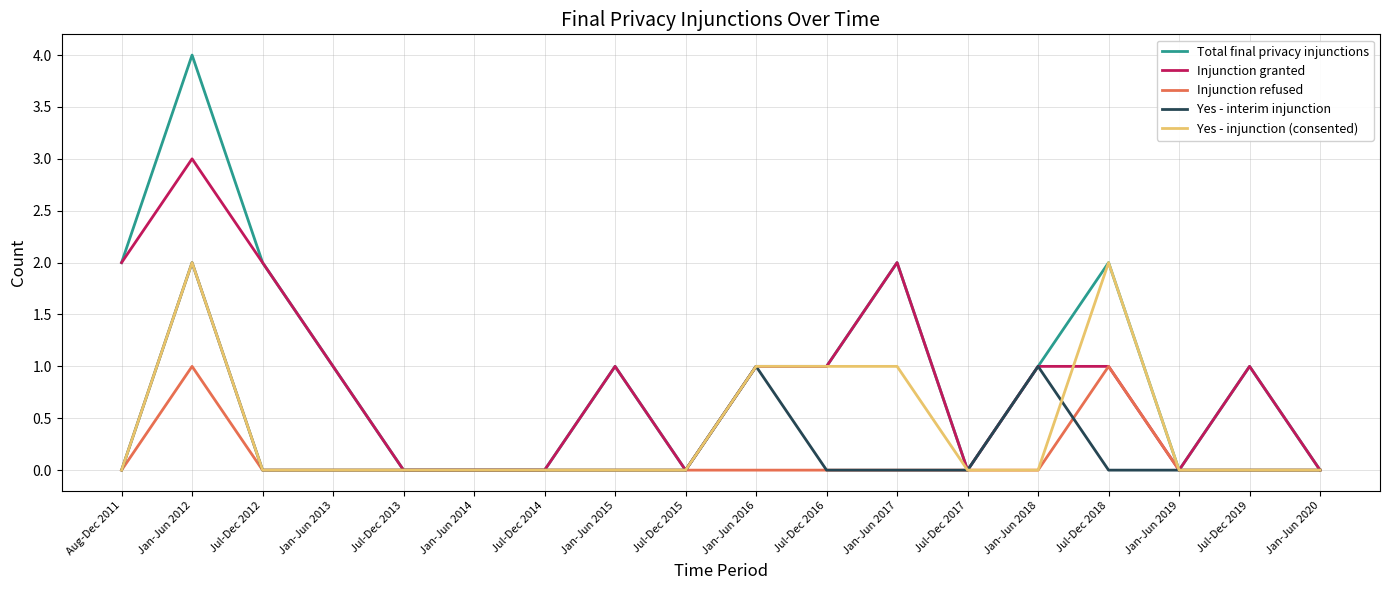

What is the total value across all series at Jul-Dec 2016?

3